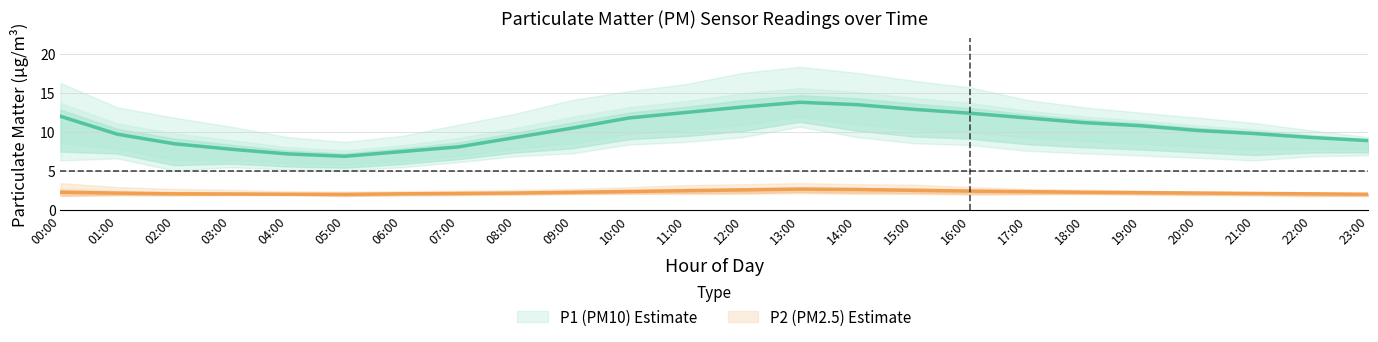

What is the sum of all P1 values?

249.6